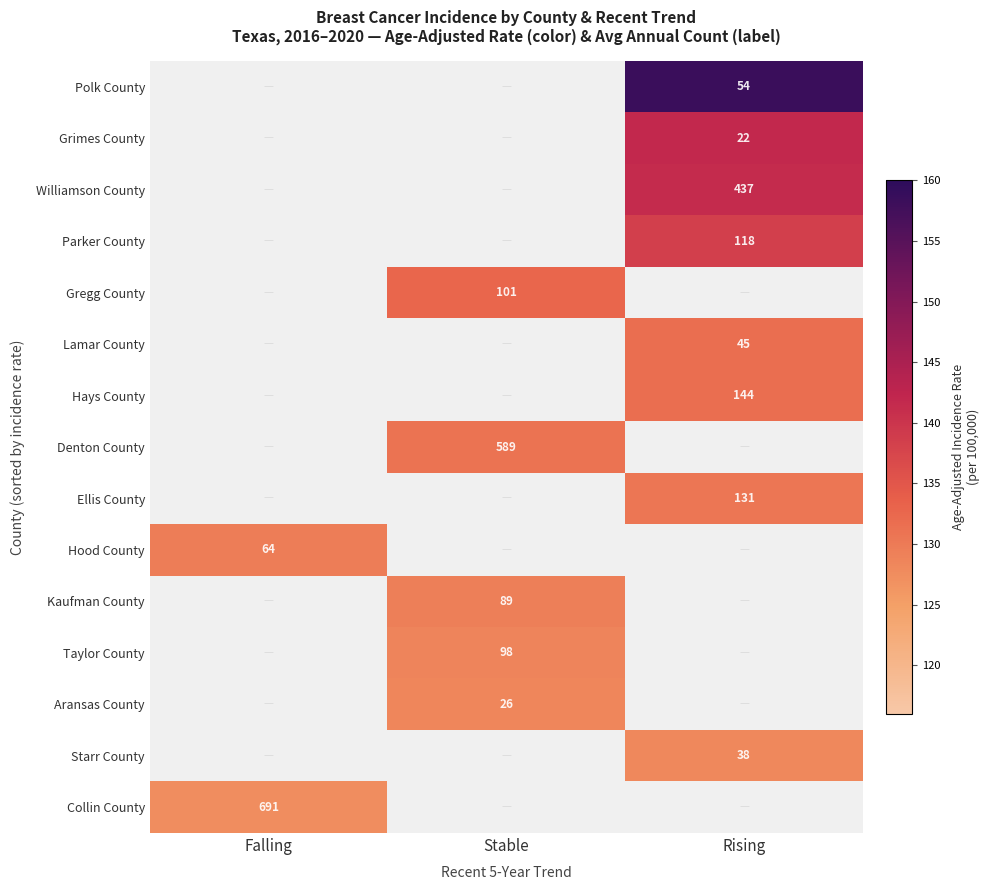

The value of Lamar County at Rising is 45.0. True or false?

True